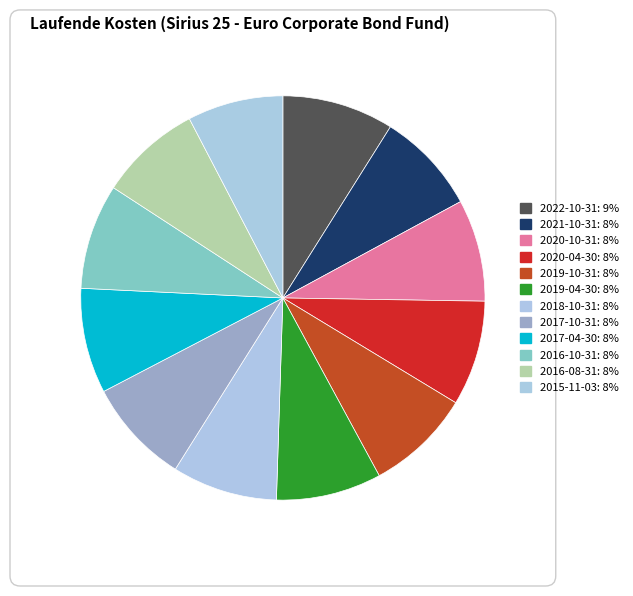

How many segments does this pie chart have?

12